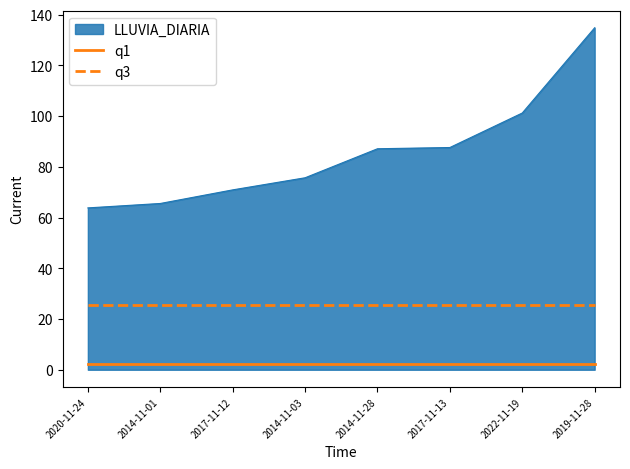

Rank the series at 2017-11-12 from highest to lowest value.

LLUVIA_DIARIA, q3, q1